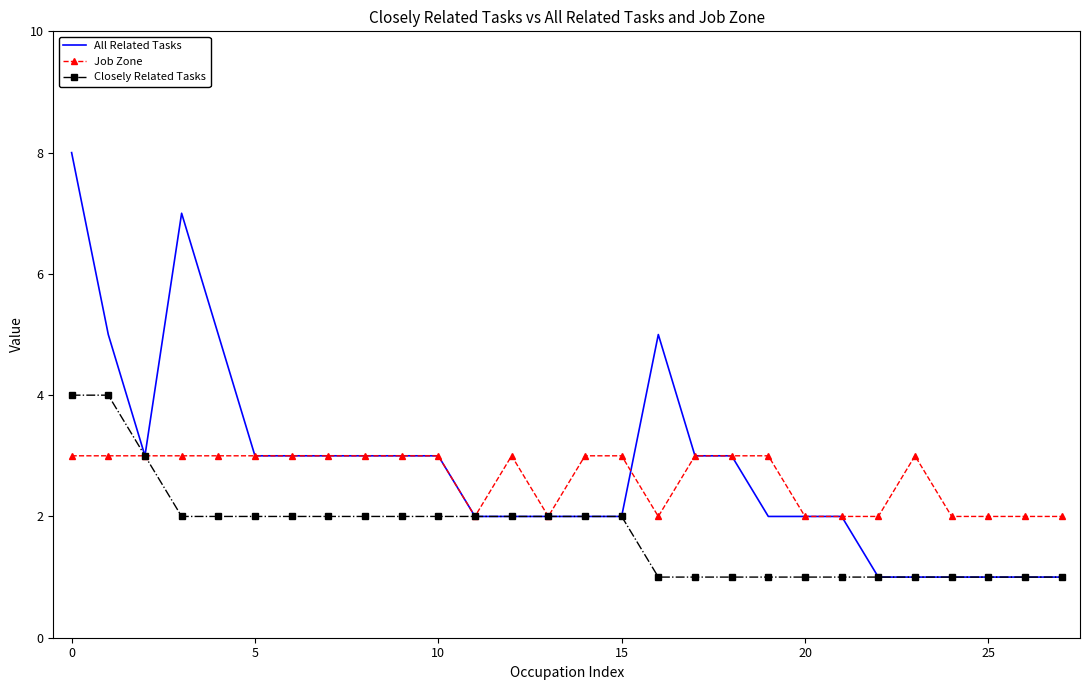

List the series in order of their peak value, lowest first.

Job Zone, Closely Related Tasks, All Related Tasks